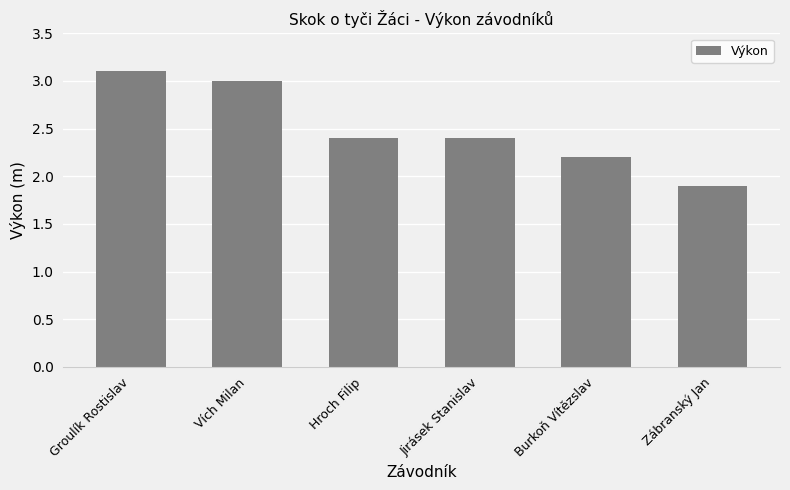

Does the chart contain any negative values?

No